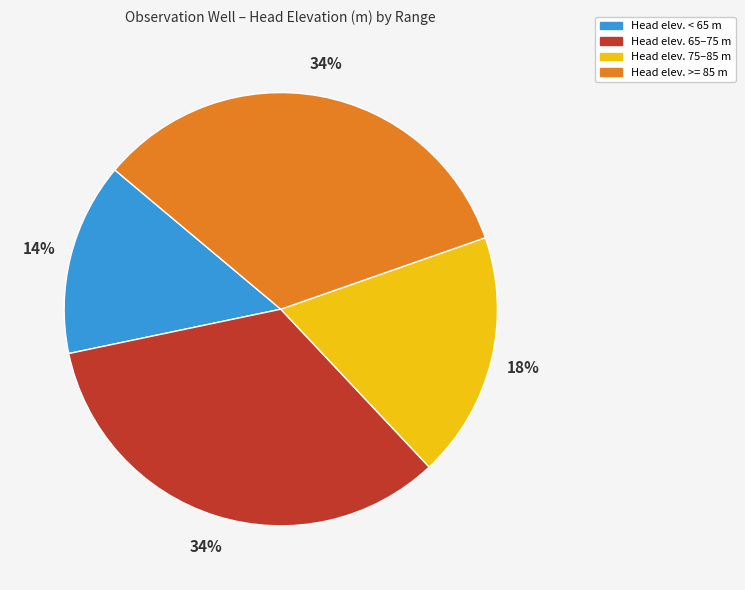

Is there any slice that represents more than half of the pie?

No